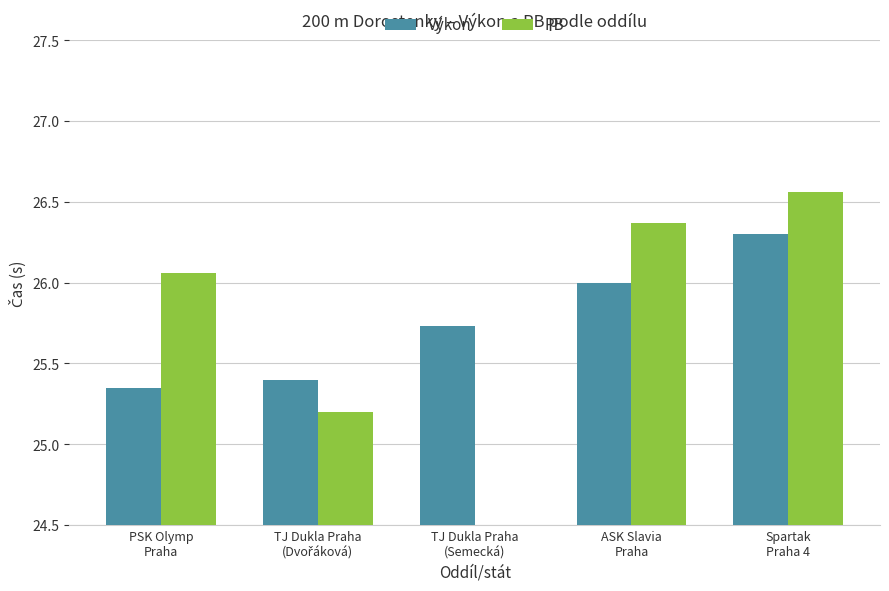

At which category is the sum across all series the highest?

Spartak
Praha 4